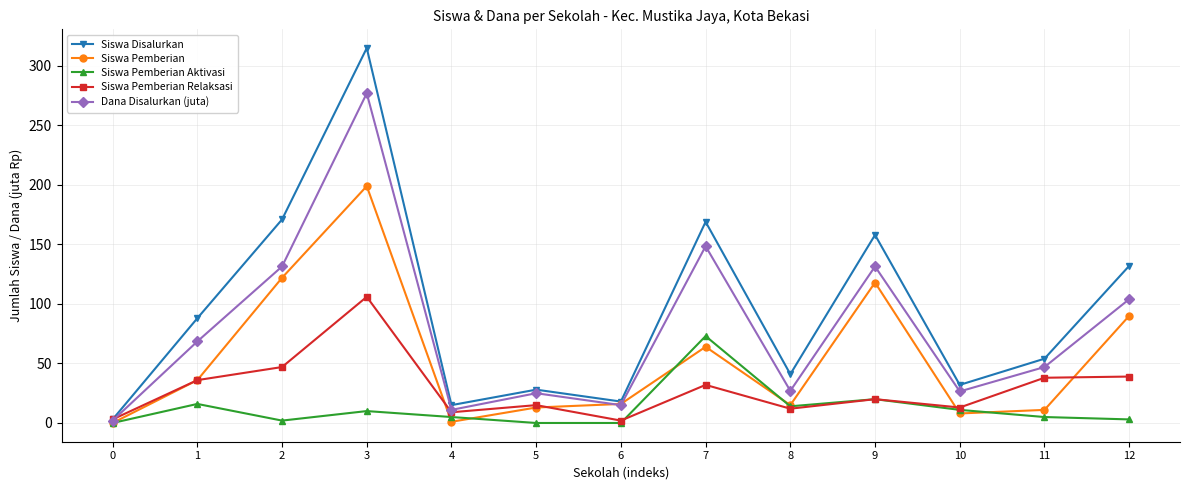

What is the value of the Siswa Pemberian point at the 8th from the left?

64.0